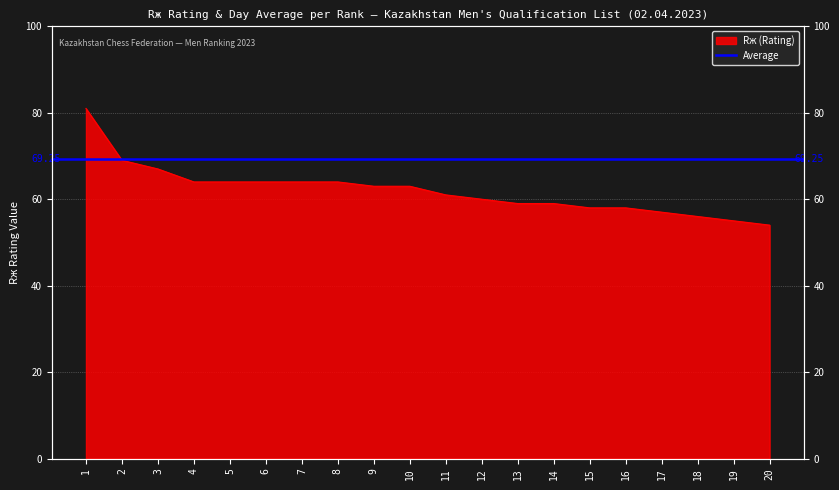

At which label is the value closest to 67?

3